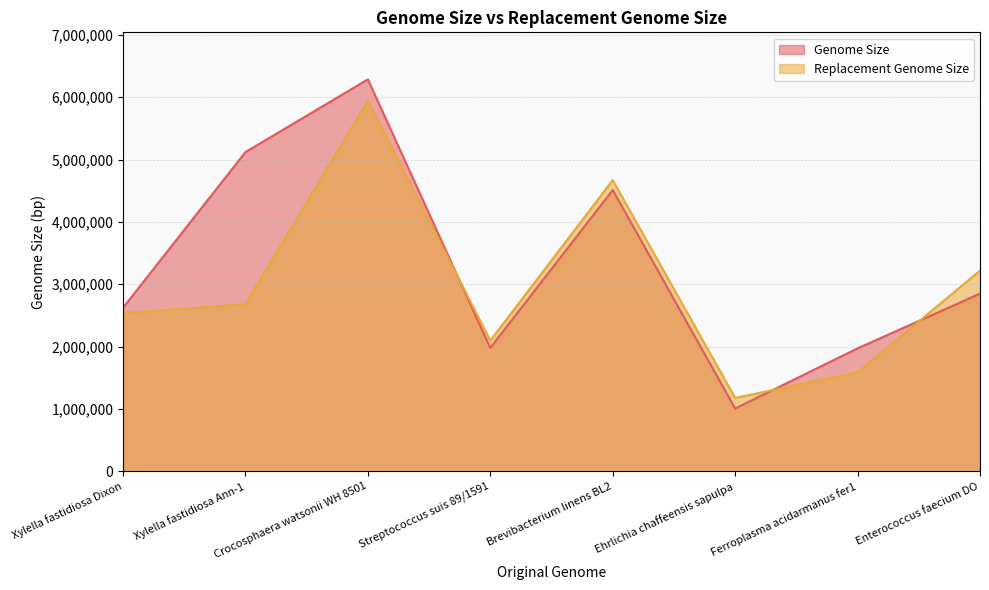

How many times do Genome Size and Replacement Genome Size cross each other?

3